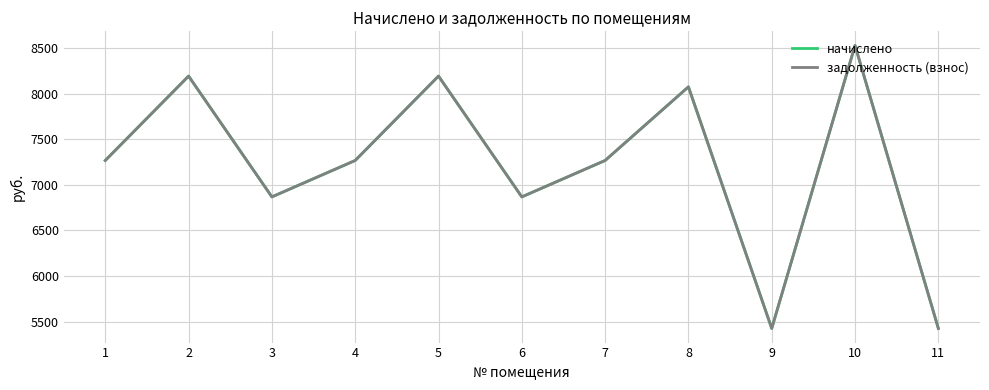

True or false: задолженность (взнос) has a value of 4966.4 at 4.

False